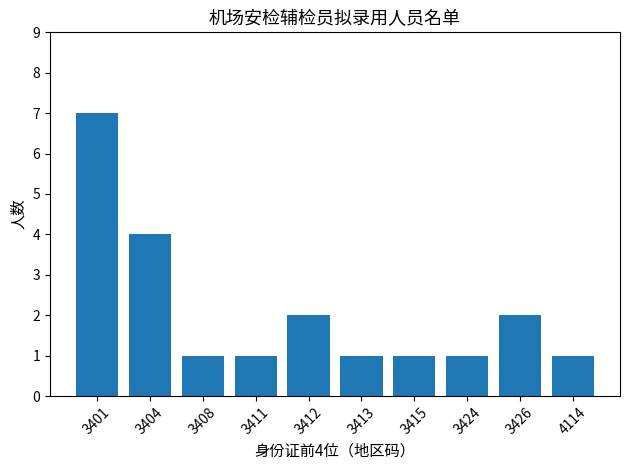

True or false: the data shows 1 at 3426.

False